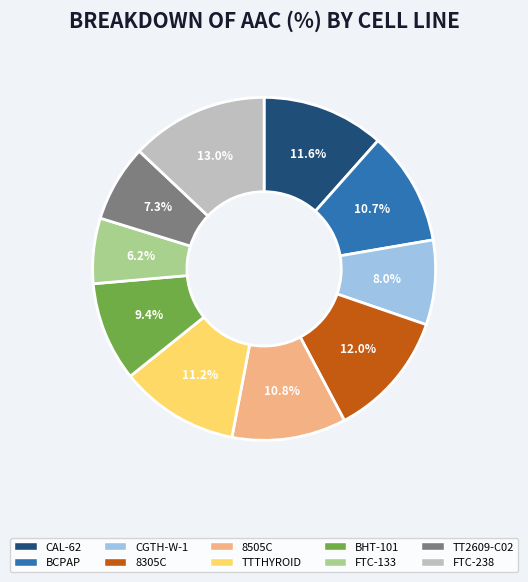

Combined, do TT2609-C02 and BHT-101 account for over 50%?

No